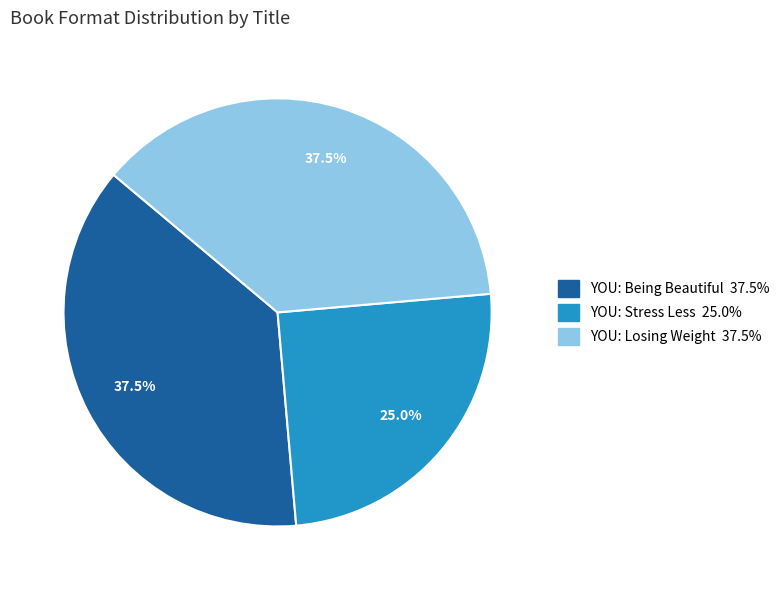

What is the total percentage of YOU: Stress Less and YOU: Being Beautiful?

62.5%